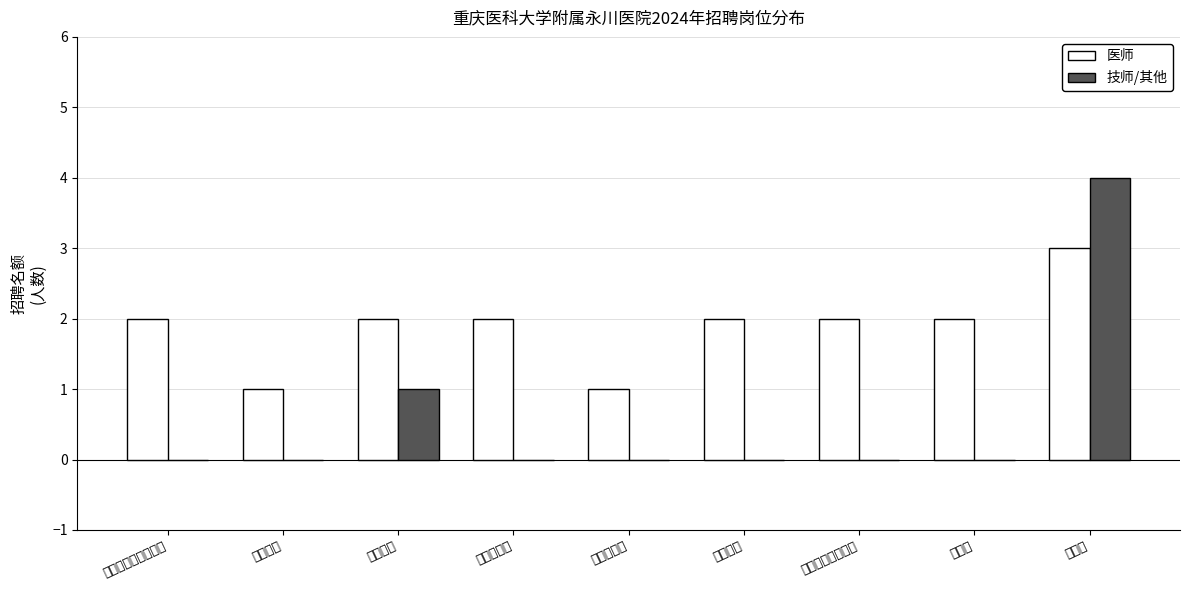

How many bars are there in each group?

2